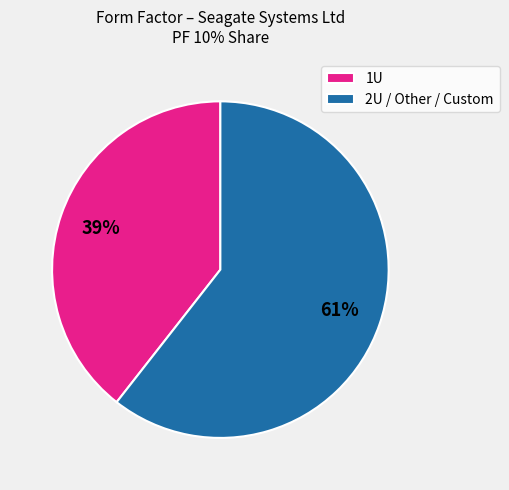

Which category has the smallest portion of the pie?

1U